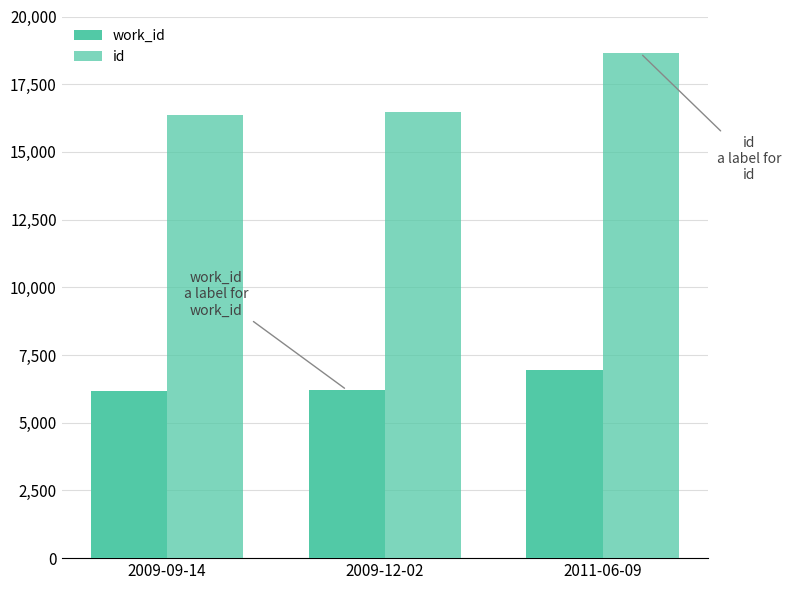

The work_id series shows 6213 at 2009-12-02. True or false?

True